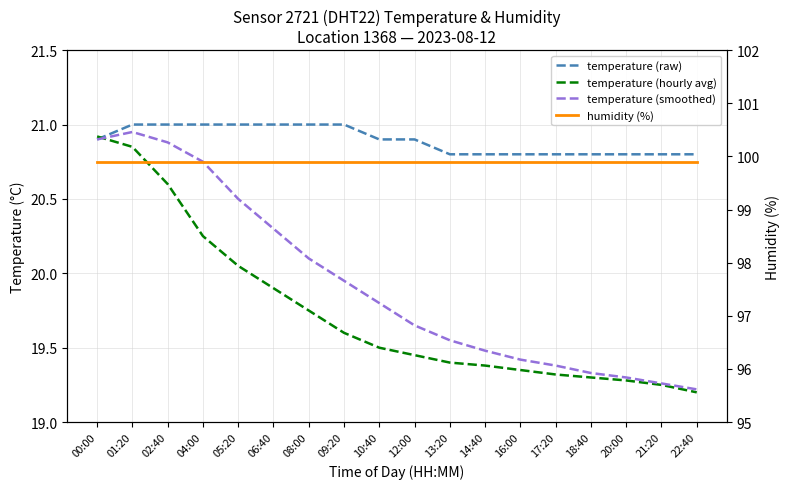

Which series ends up on top after the final intersection of temperature (hourly avg) and temperature (smoothed)?

temperature (smoothed)